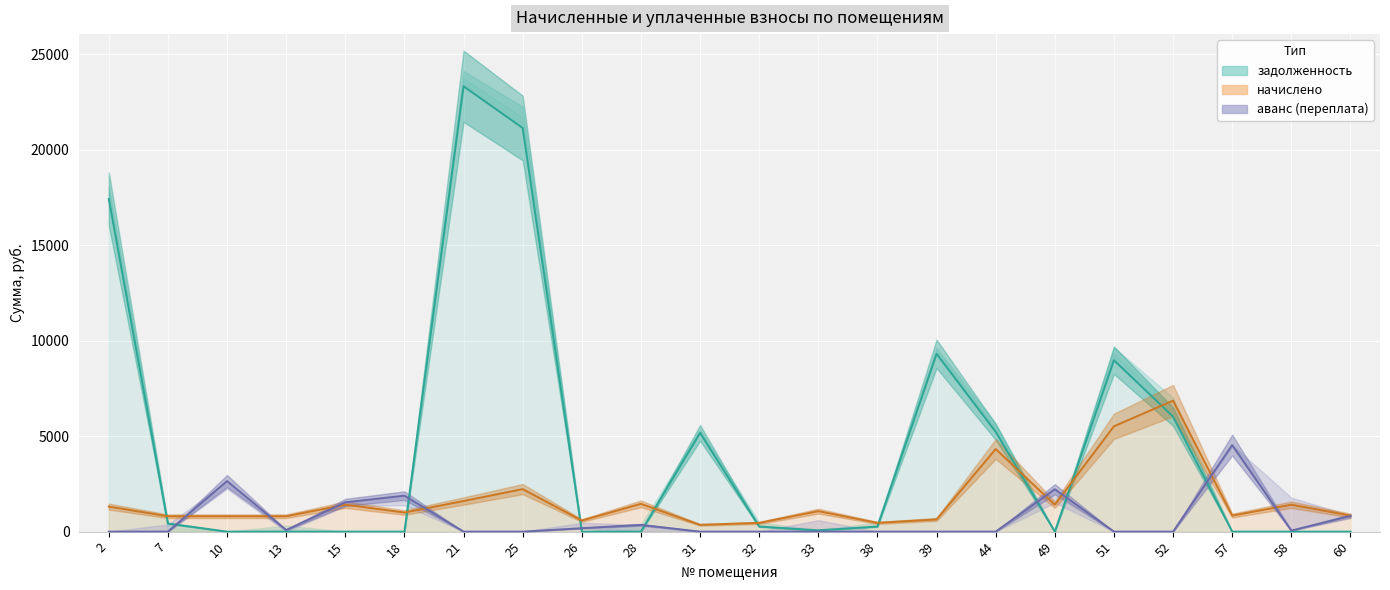

How many lines are shown in the chart?

3